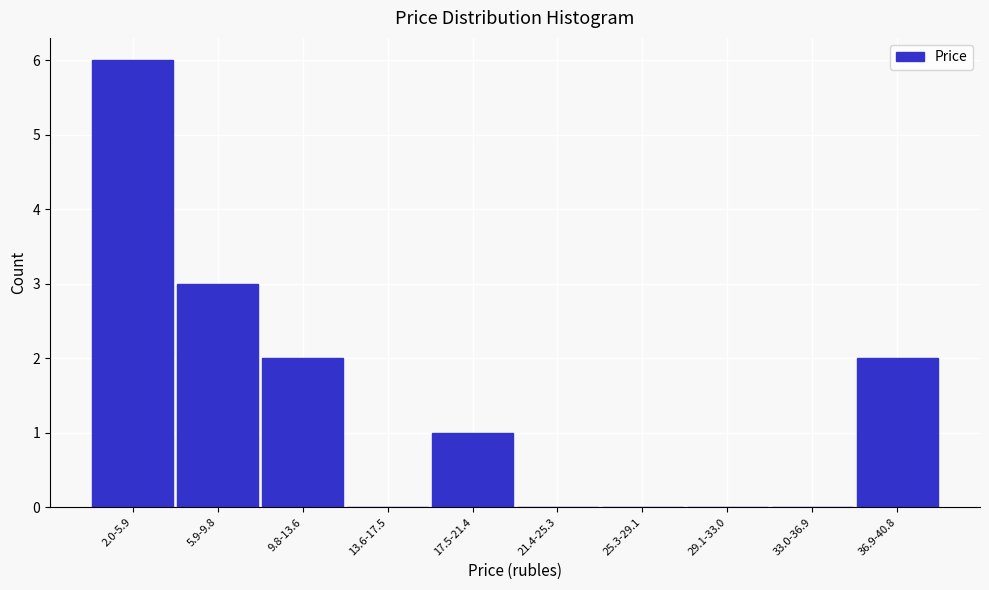

Reading left to right, transcribe all the data shown in this chart.

2.0-5.9=6	5.9-9.8=3	9.8-13.6=2	13.6-17.5=0	17.5-21.4=1	21.4-25.3=0	25.3-29.1=0	29.1-33.0=0	33.0-36.9=0	36.9-40.8=2